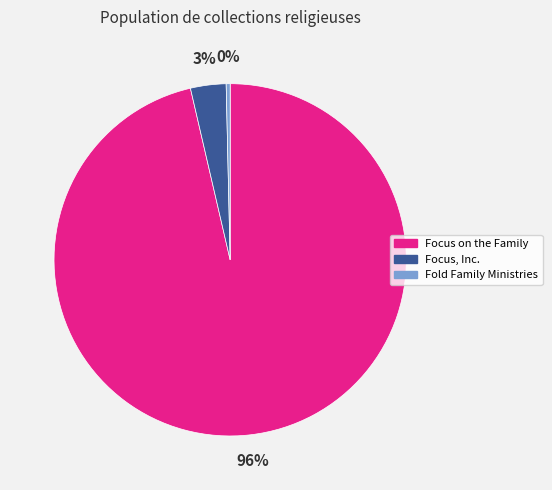

How many segments does this pie chart have?

3